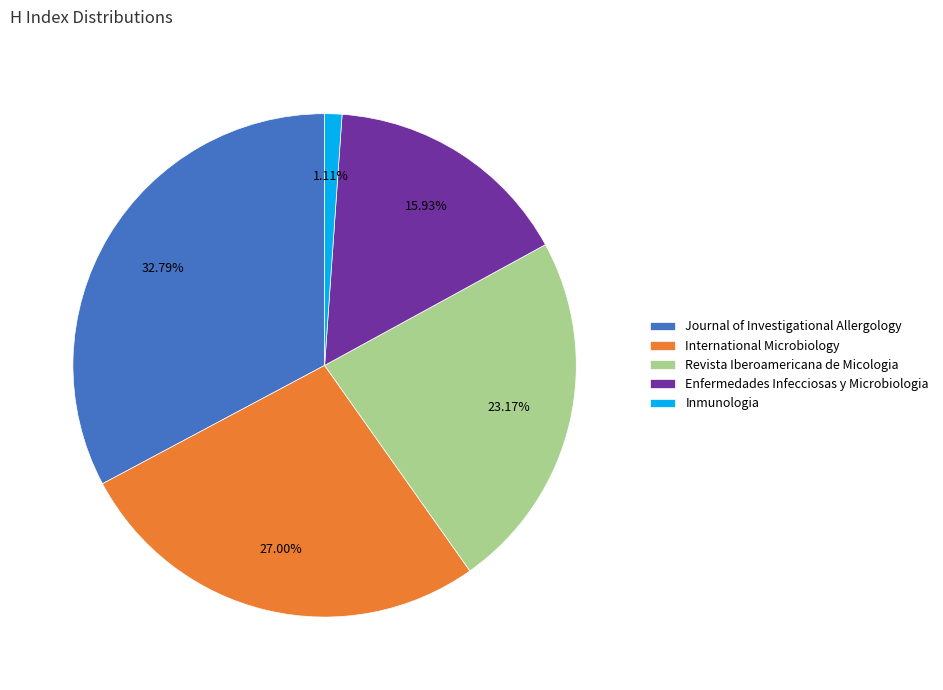

Which has a higher value, Revista Iberoamericana de Micologia or Enfermedades Infecciosas y Microbiologia?

Revista Iberoamericana de Micologia